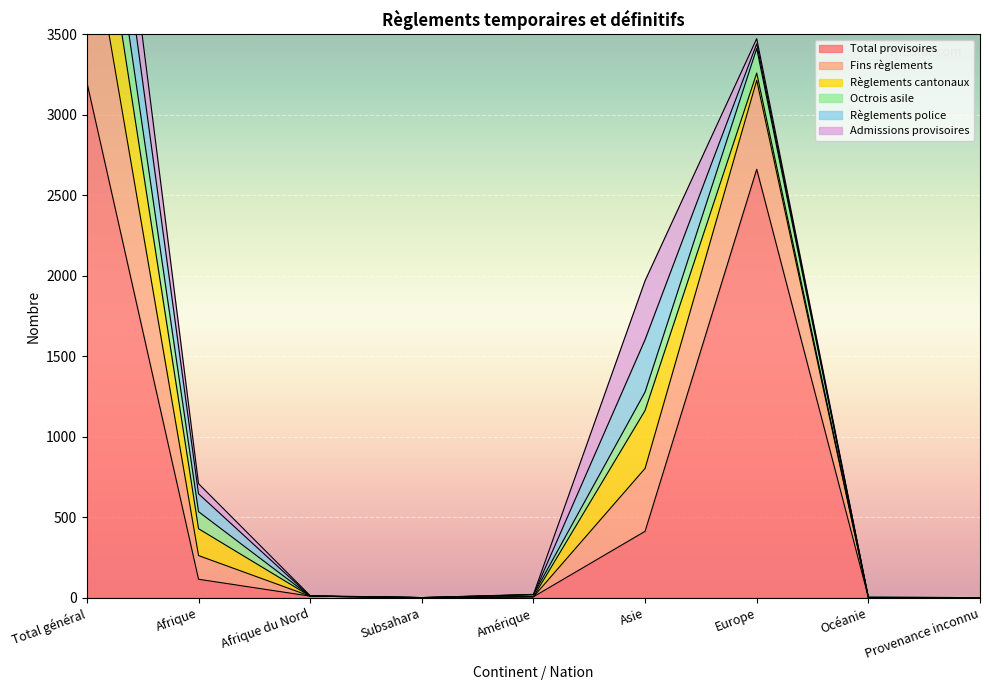

Where does the Octrois asile series first go above 13?

Total général